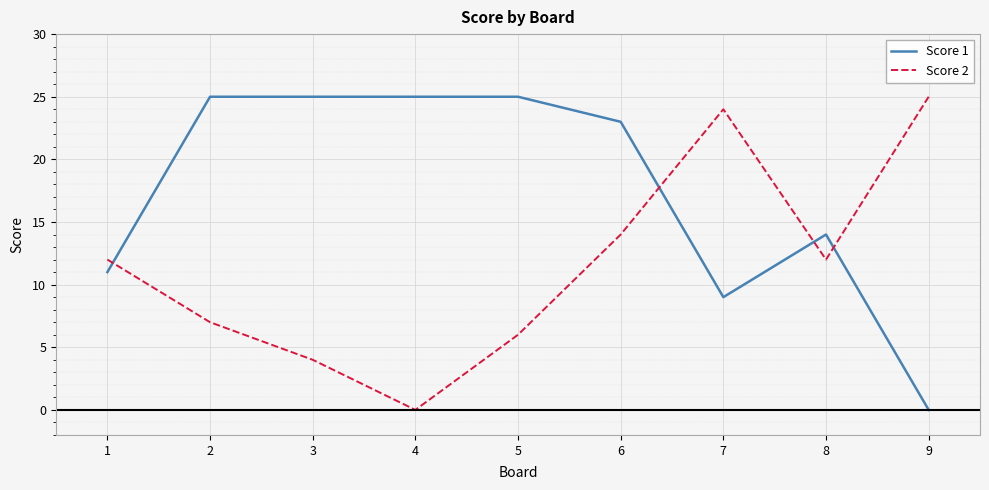

Rank the series by their average value, from lowest to highest.

Score 2, Score 1